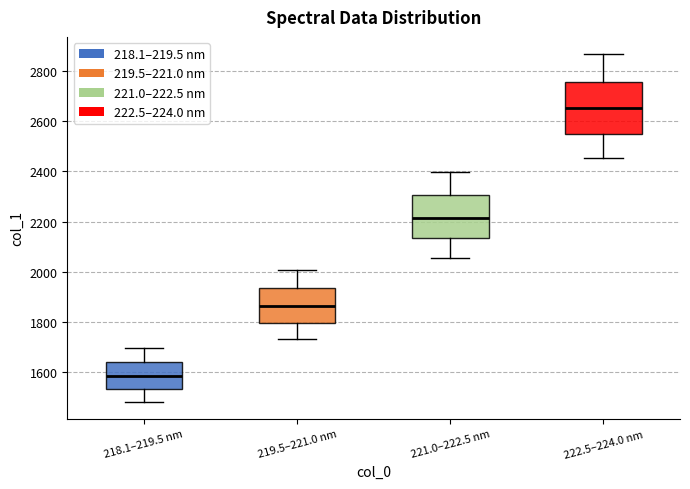

Reading left to right, read every box against the y-axis: the position of its median line, the range the box covers, and the ends of its whiskers. The values are not printed on the chart, so give them approximately, as read against the axis.

218.1–219.5 nm: median 1580, box 1520 to 1640, whiskers 1480 to 1700
219.5–221.0 nm: median 1860, box 1800 to 1940, whiskers 1740 to 2000
221.0–222.5 nm: median 2220, box 2140 to 2300, whiskers 2060 to 2400
222.5–224.0 nm: median 2660, box 2560 to 2760, whiskers 2460 to 2860